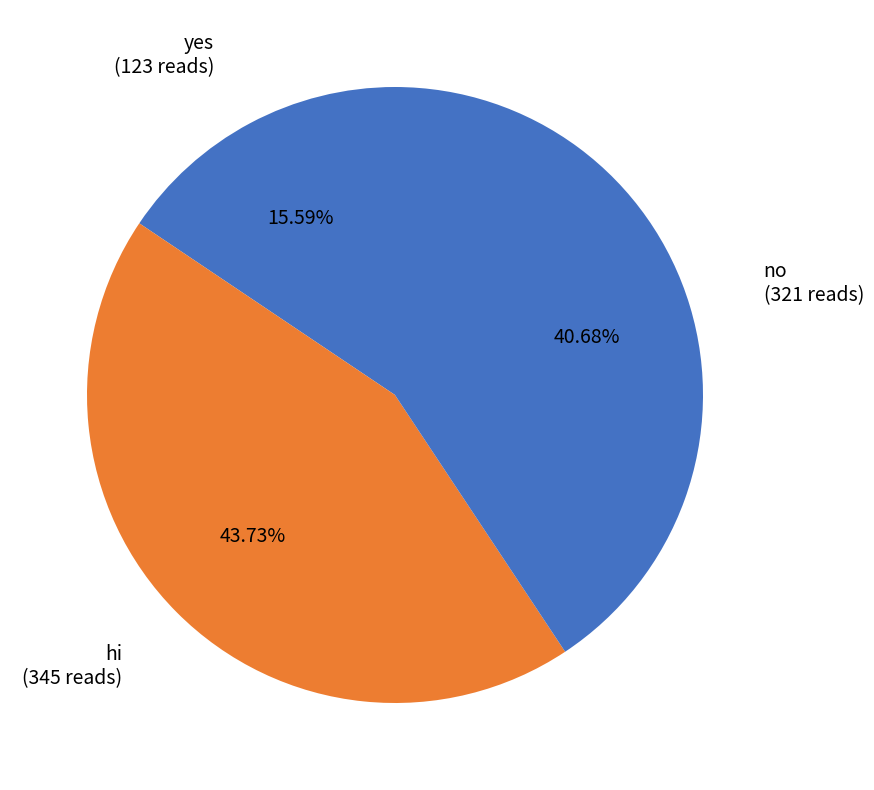

How many slices are in this pie chart?

3